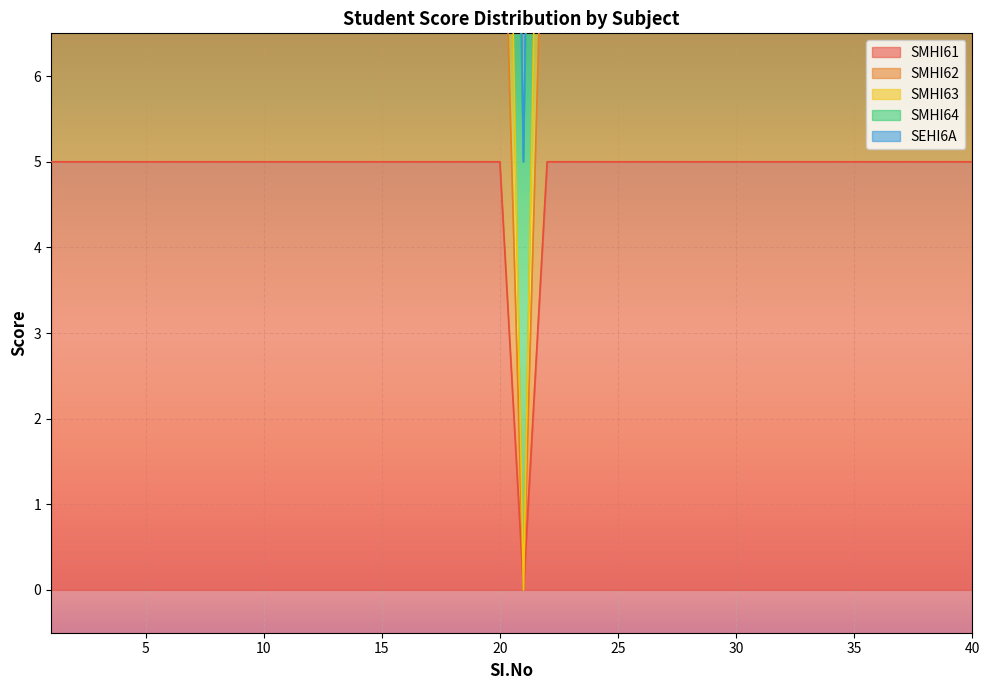

How many interior local valleys does the SMHI63 series have?

1